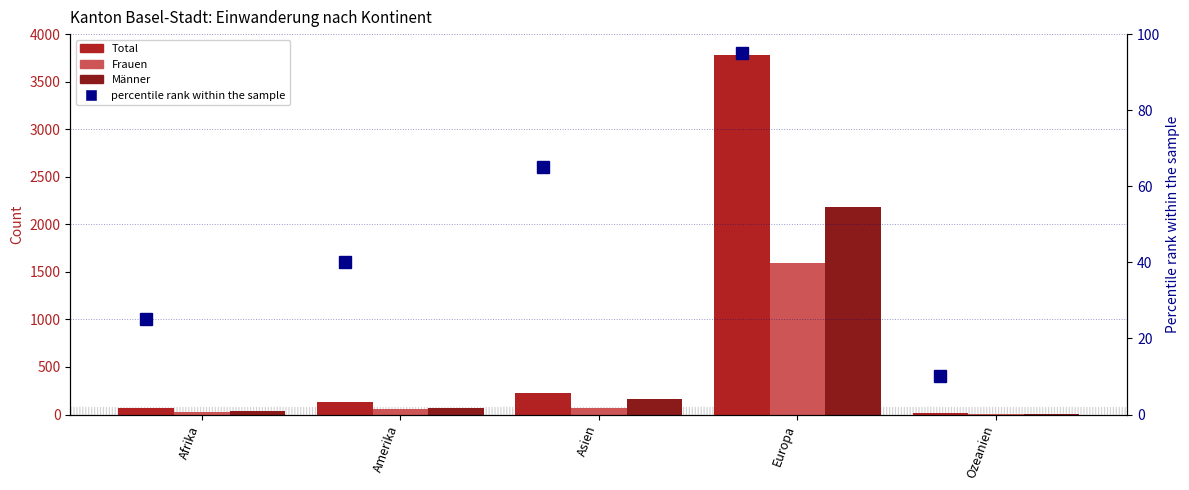

What is the average value of the Total series?

844